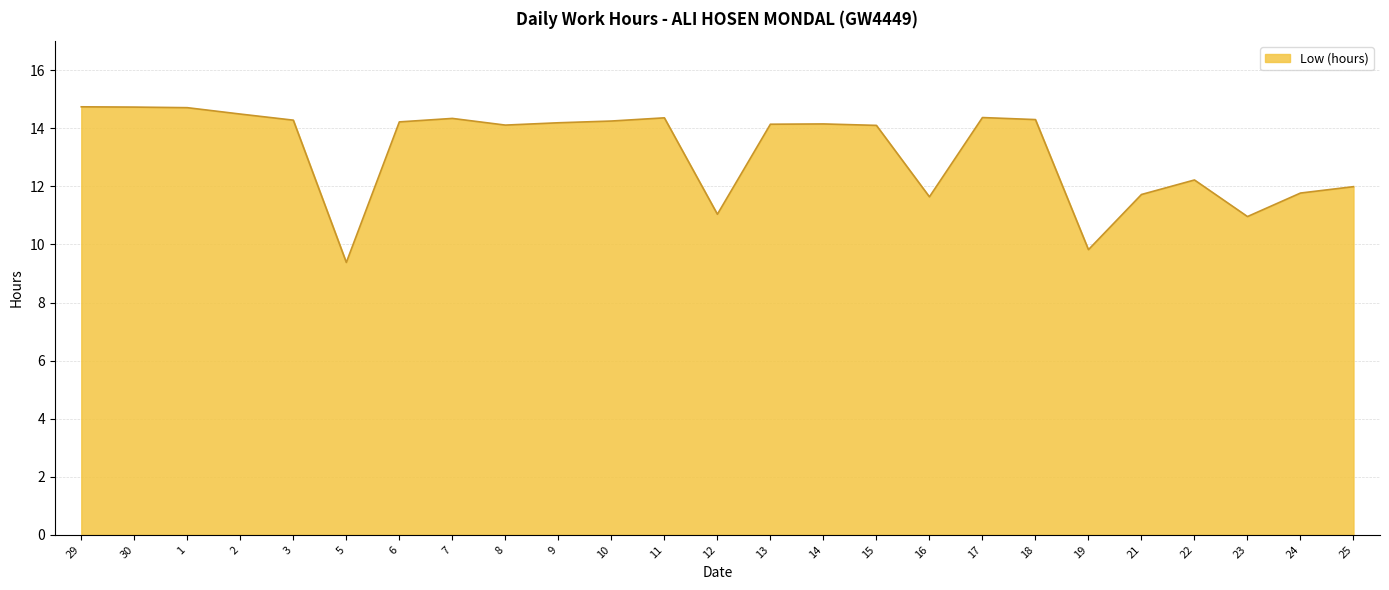

True or false: the data shows 14.2 at 6.

True